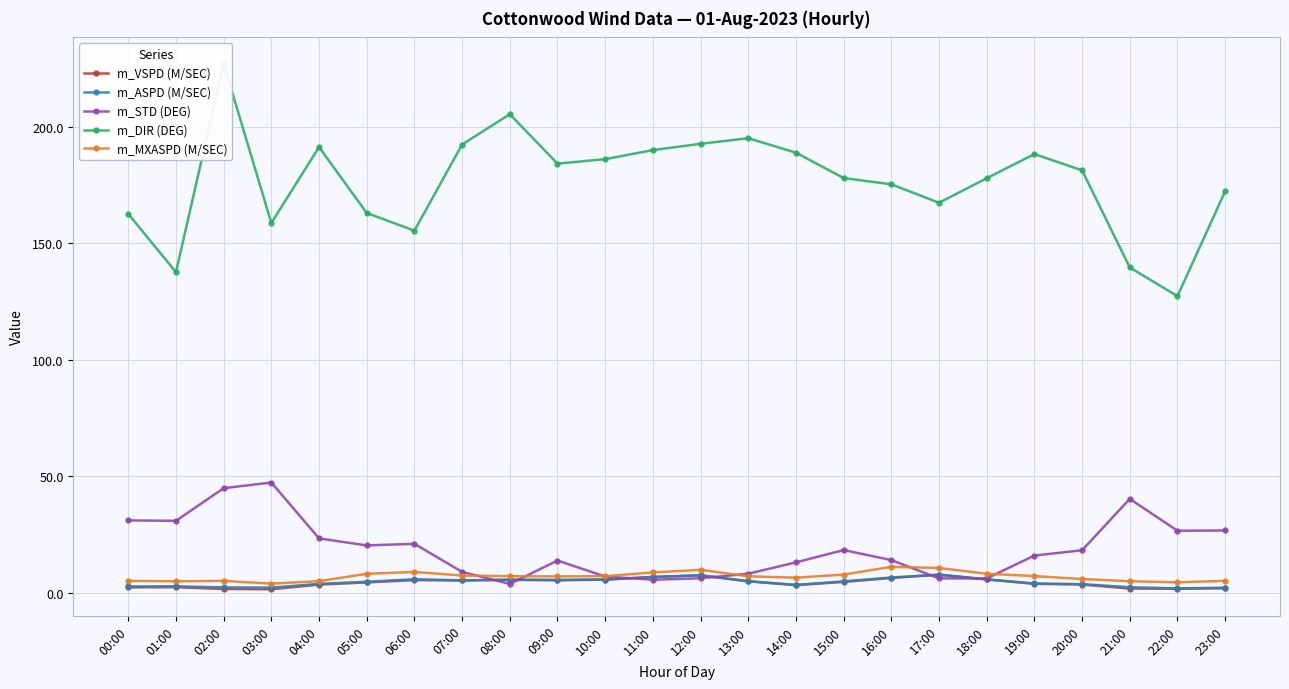

Is it true that m_ASPD (M/SEC) equals 4.9 at 13:00?

True